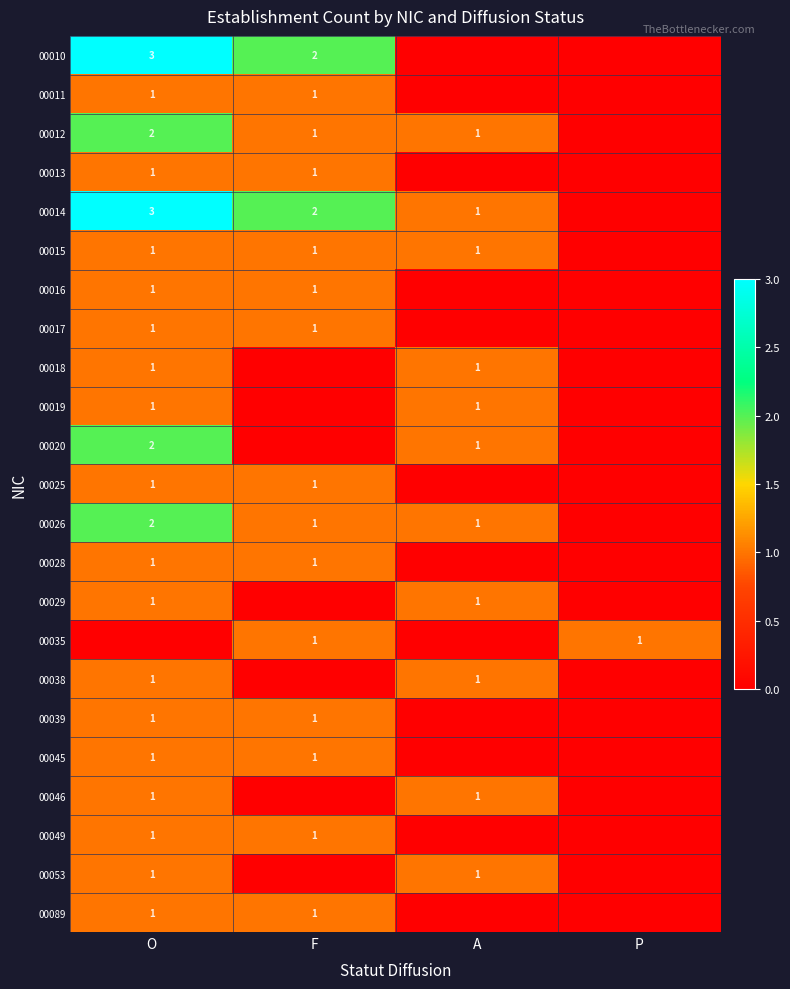

Is it true that 00020 equals 2 at O?

True